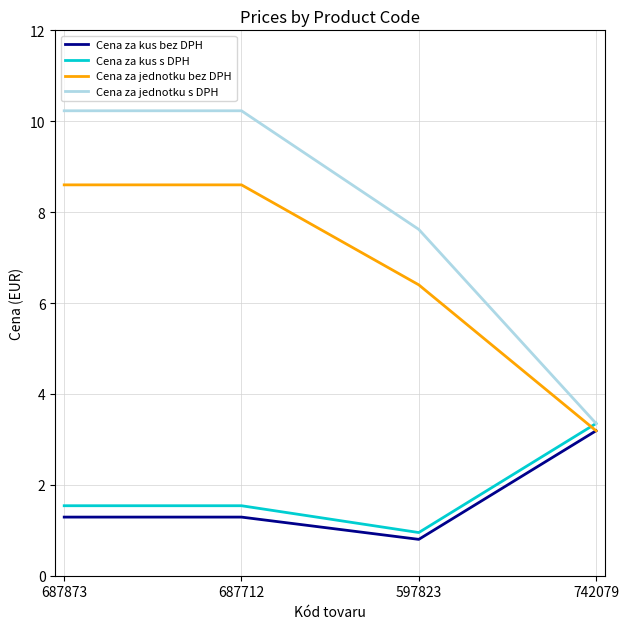

Where is Cena za jednotku s DPH nearest to the value 6?

597823